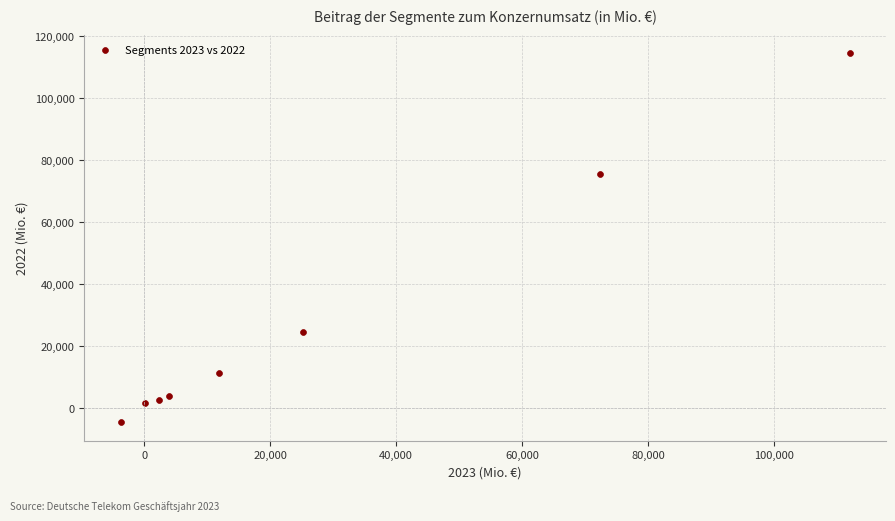

What is the range of Y values (max minus min)?

119025